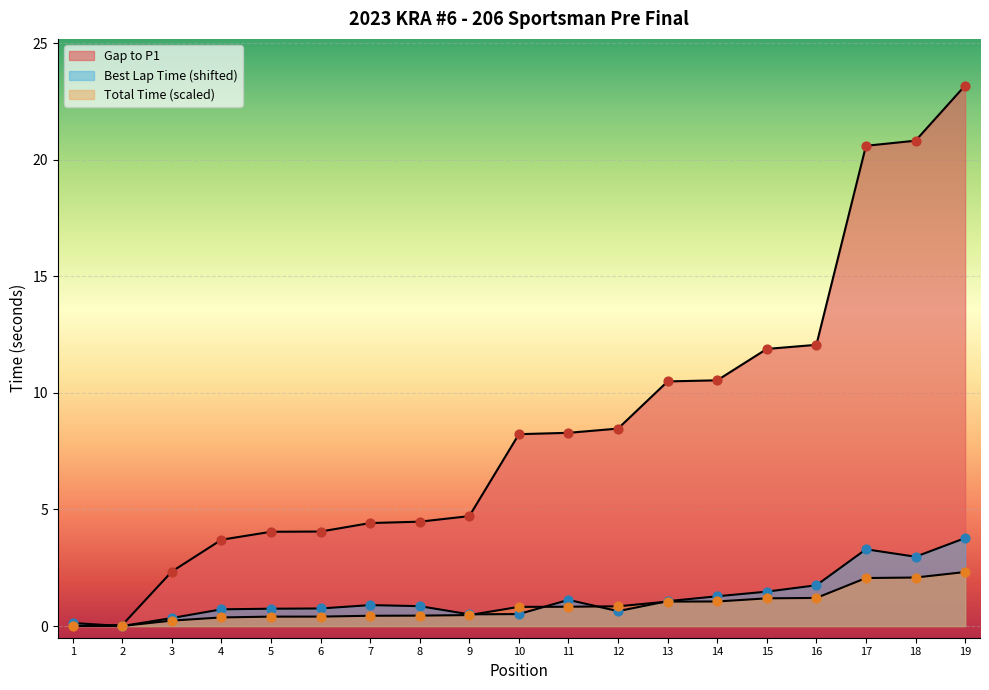

Which series has the largest Y range (max minus min)?

Gap to P1